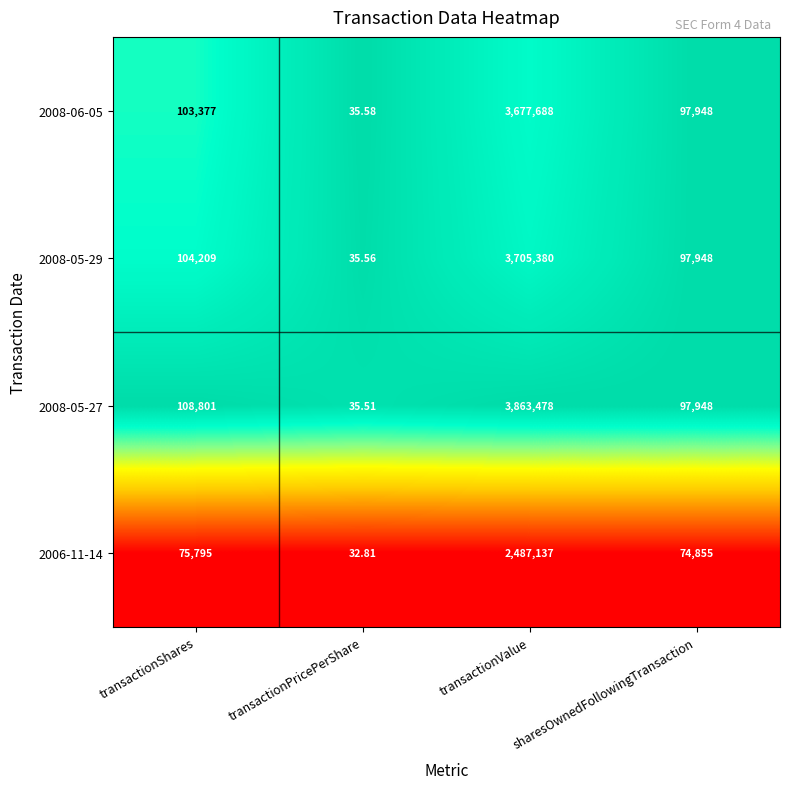

Is the value of 2008-05-29 at transactionShares greater than the value of 2008-06-05 at transactionPricePerShare?

Yes